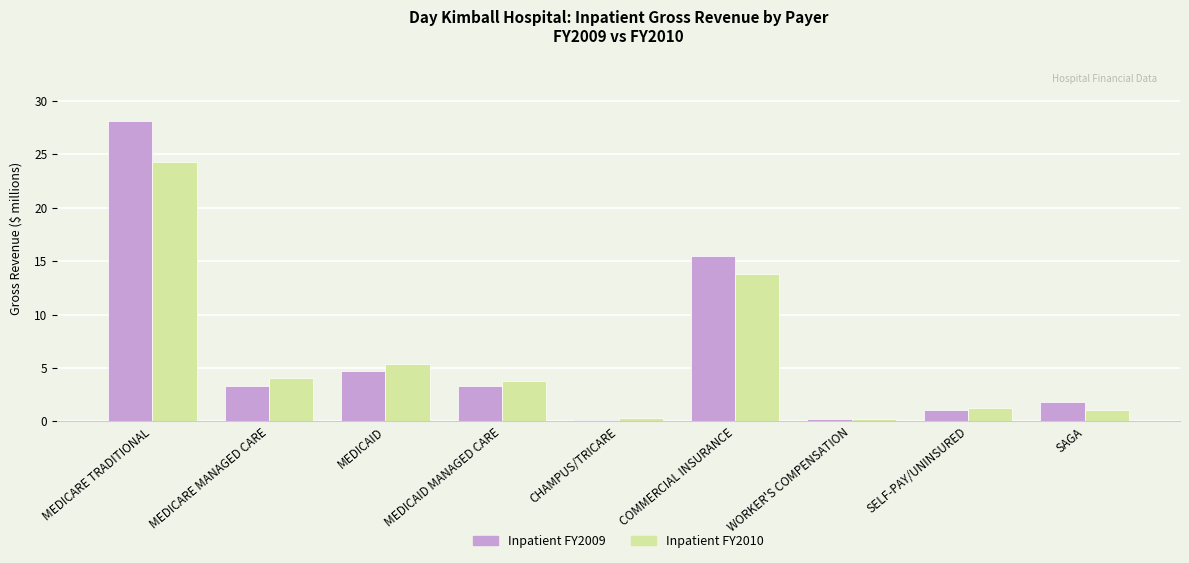

How many data points in Inpatient FY2009 are less than 3?

4